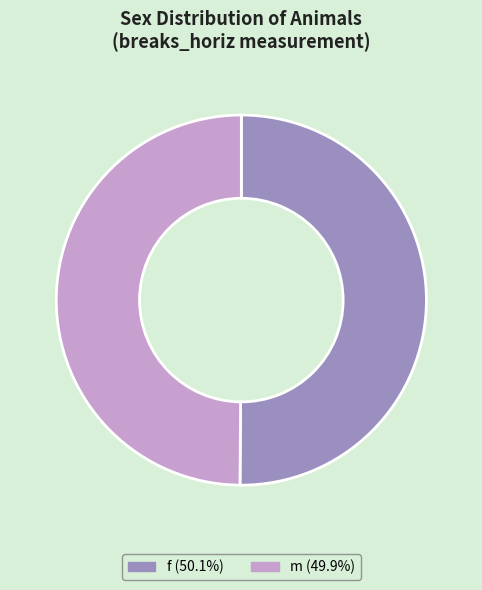

Count the number of slices in the pie.

2